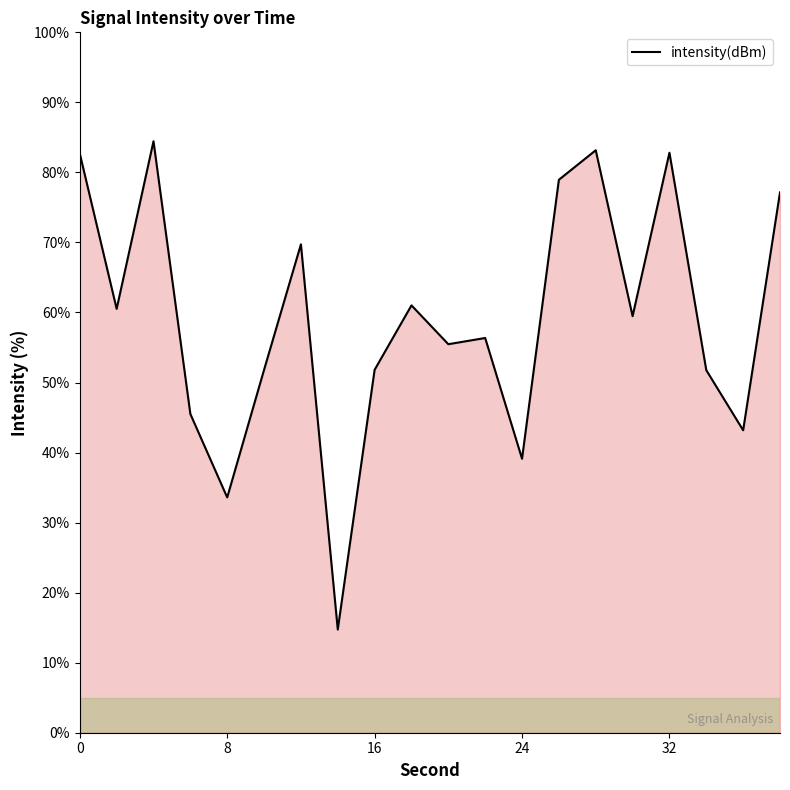

What is the greatest value displayed?

84.5